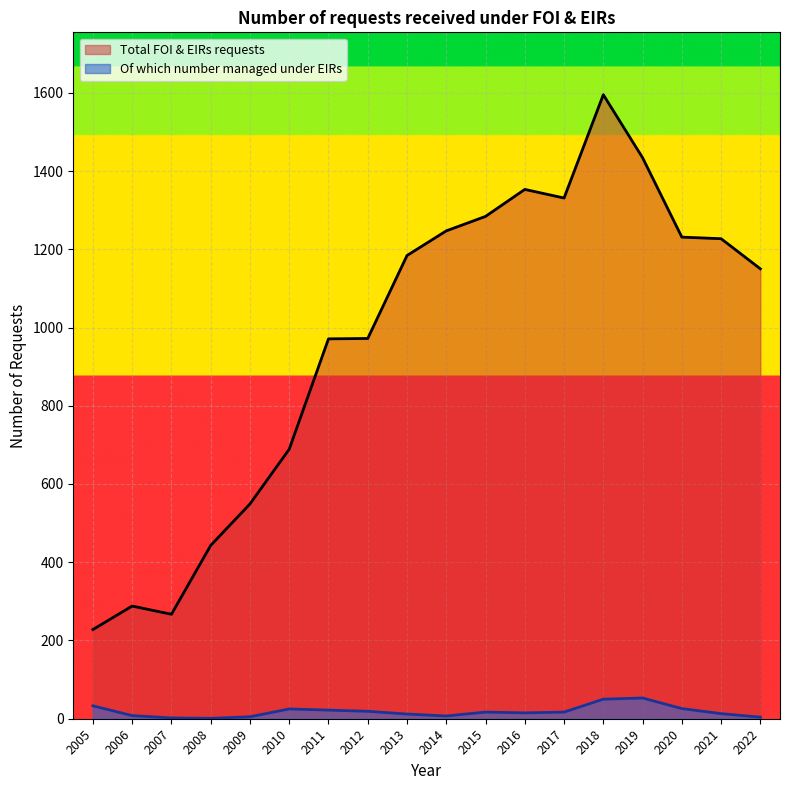

Rank the series by their maximum value, from highest to lowest.

Total FOI & EIRs requests, Of which number managed under EIRs